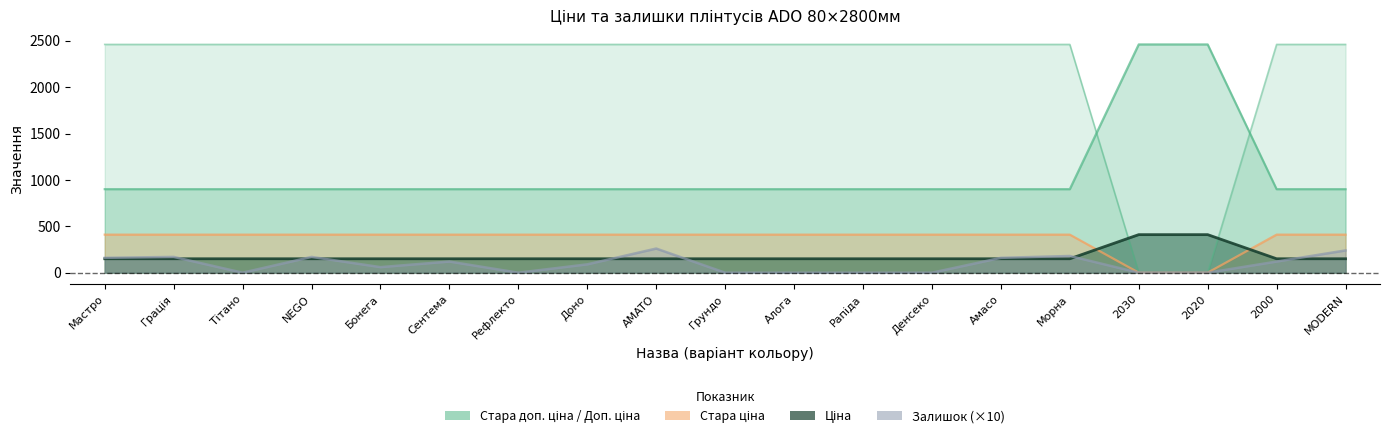

Which has a higher value, Мастро or Денсеко?

Мастро